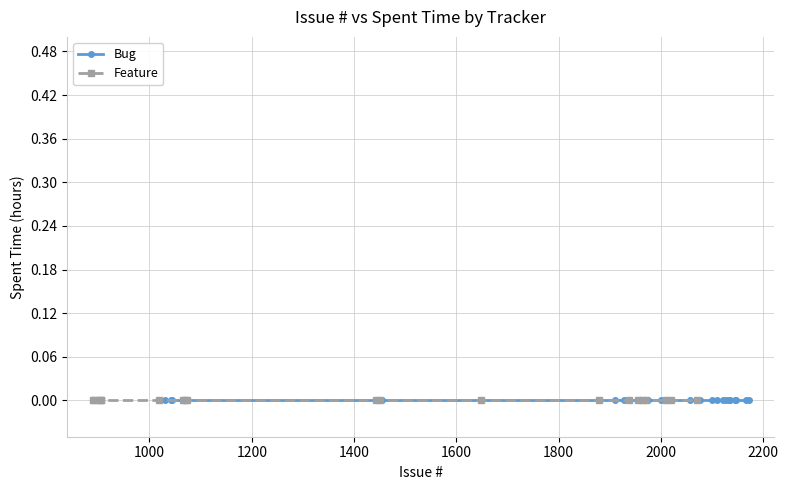

What is the greatest value displayed?

2172